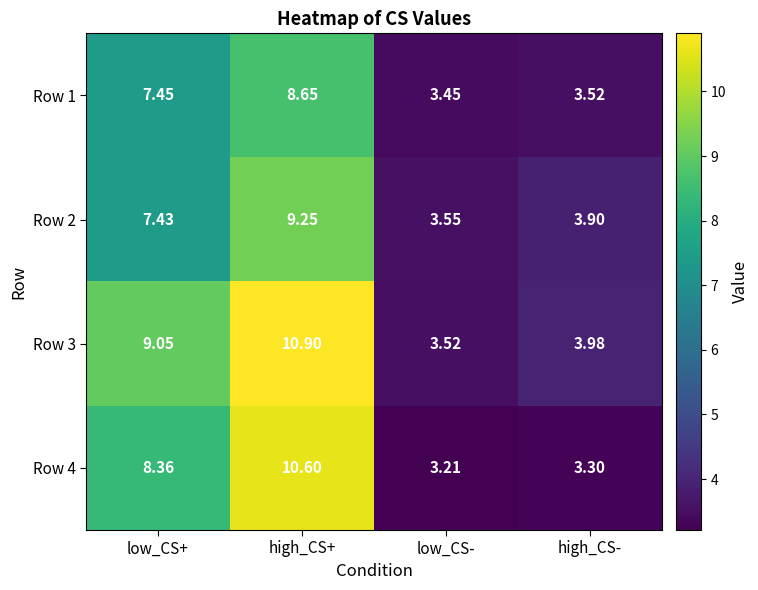

Rank the series by their average value, from highest to lowest.

Row 3, Row 4, Row 2, Row 1